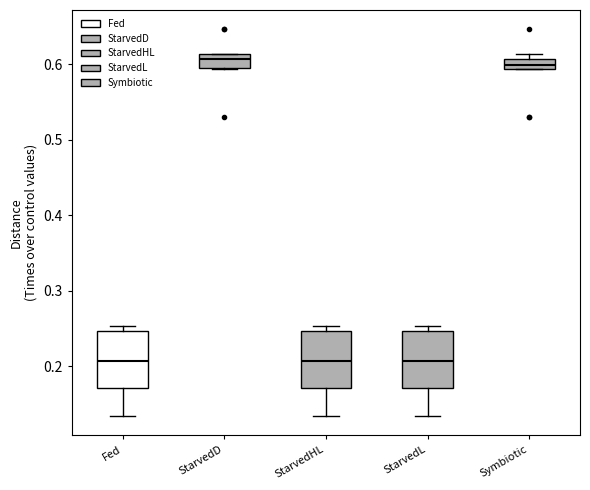

Where is the lower edge of the box for StarvedHL on the y-axis? The values are not printed on the chart, so give them approximately, as read against the axis.

0.17